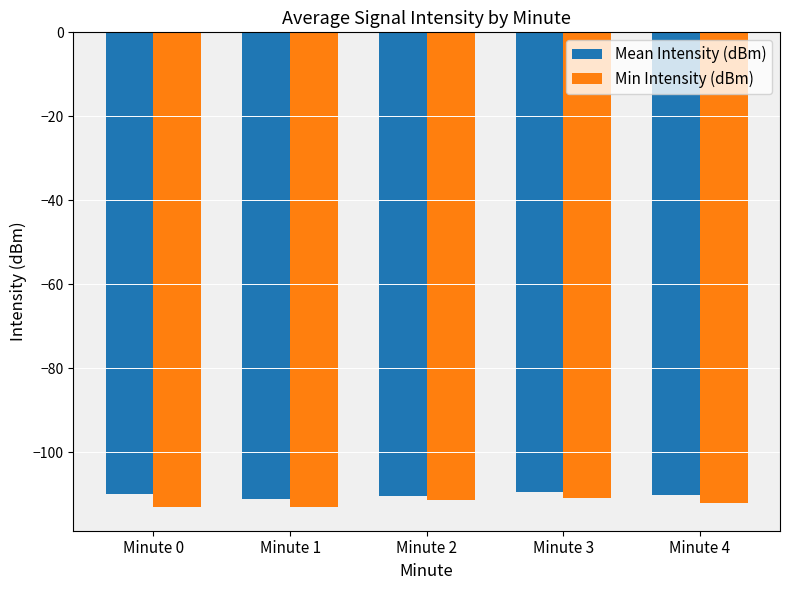

What is the average value of the Min Intensity (dBm) series?

-112.1